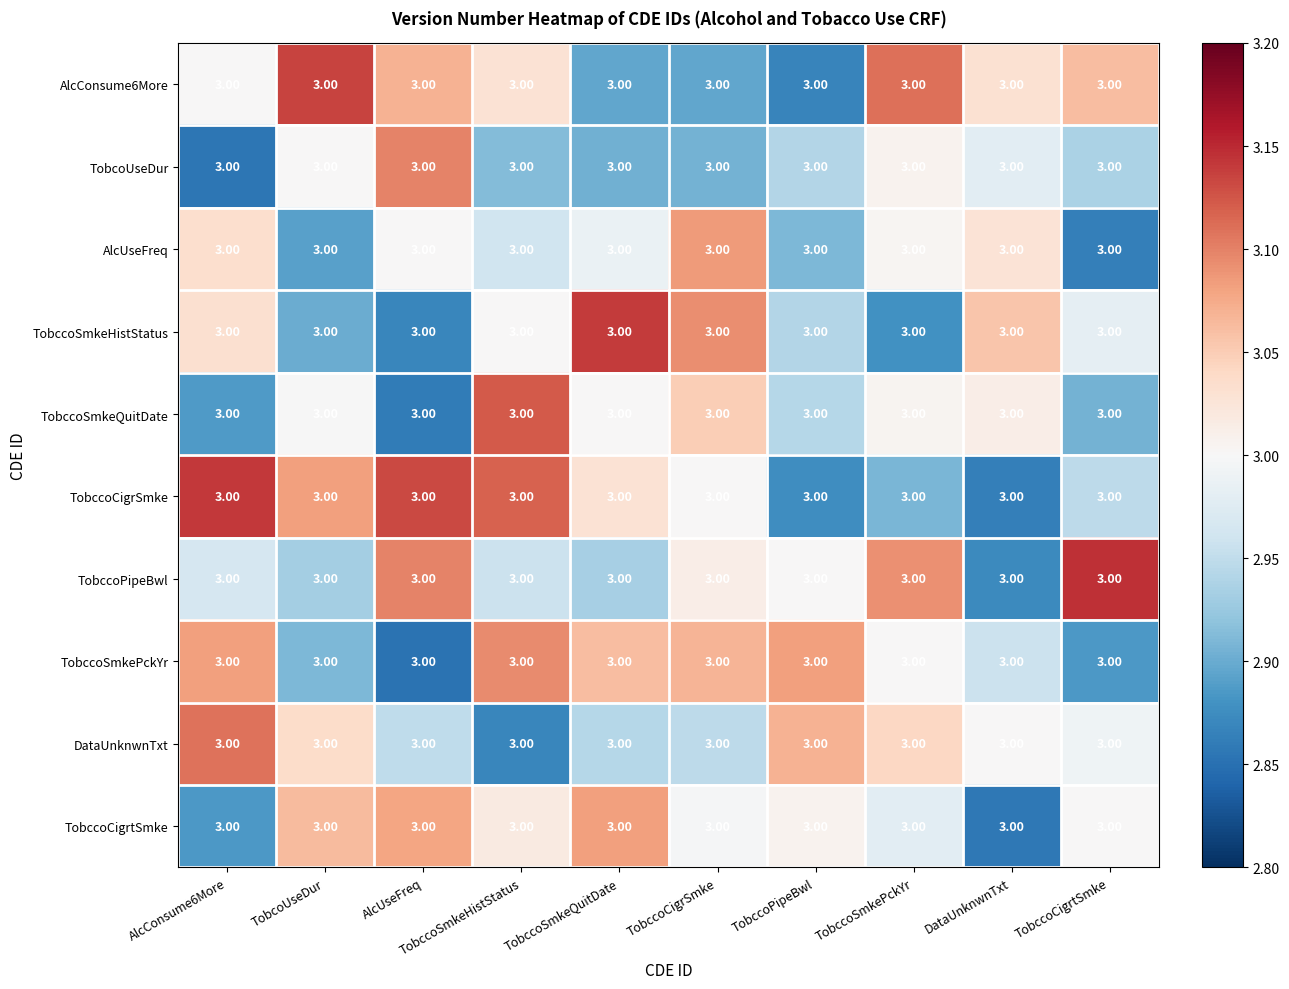

Where does the TobccoSmkeQuitDate series first go above 3?

TobccoSmkeHistStatus